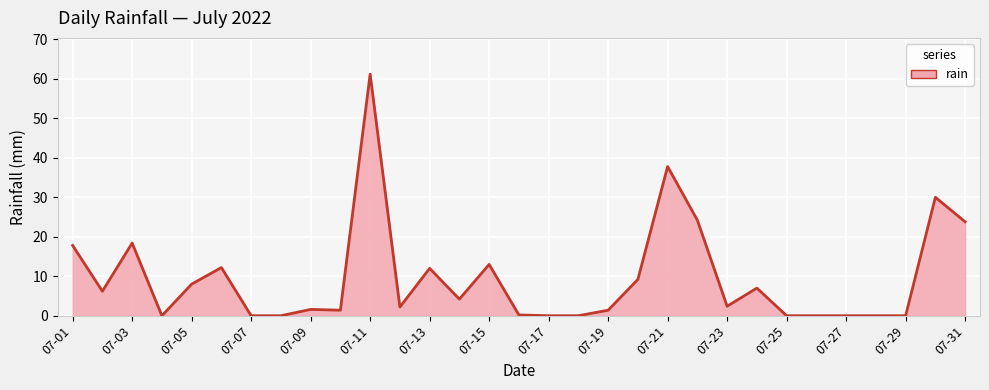

What is the maximum value shown in the chart?

61.2